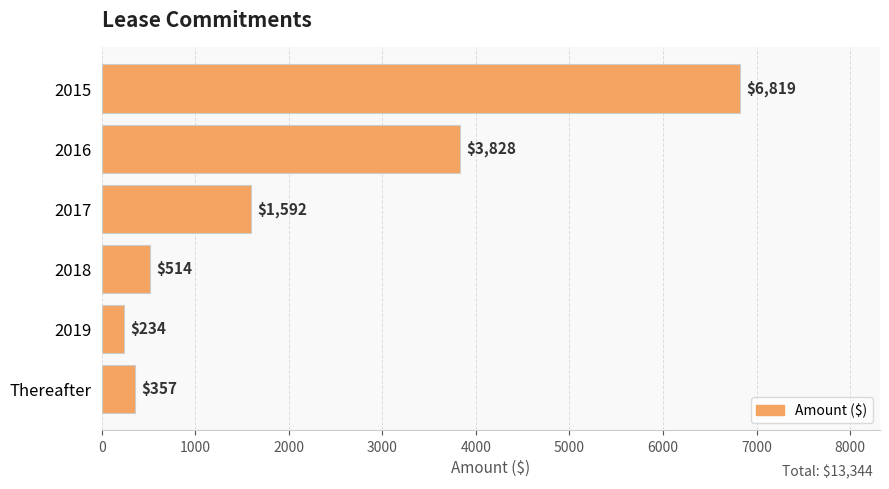

What is the change in value from Thereafter to 2017?

+1235